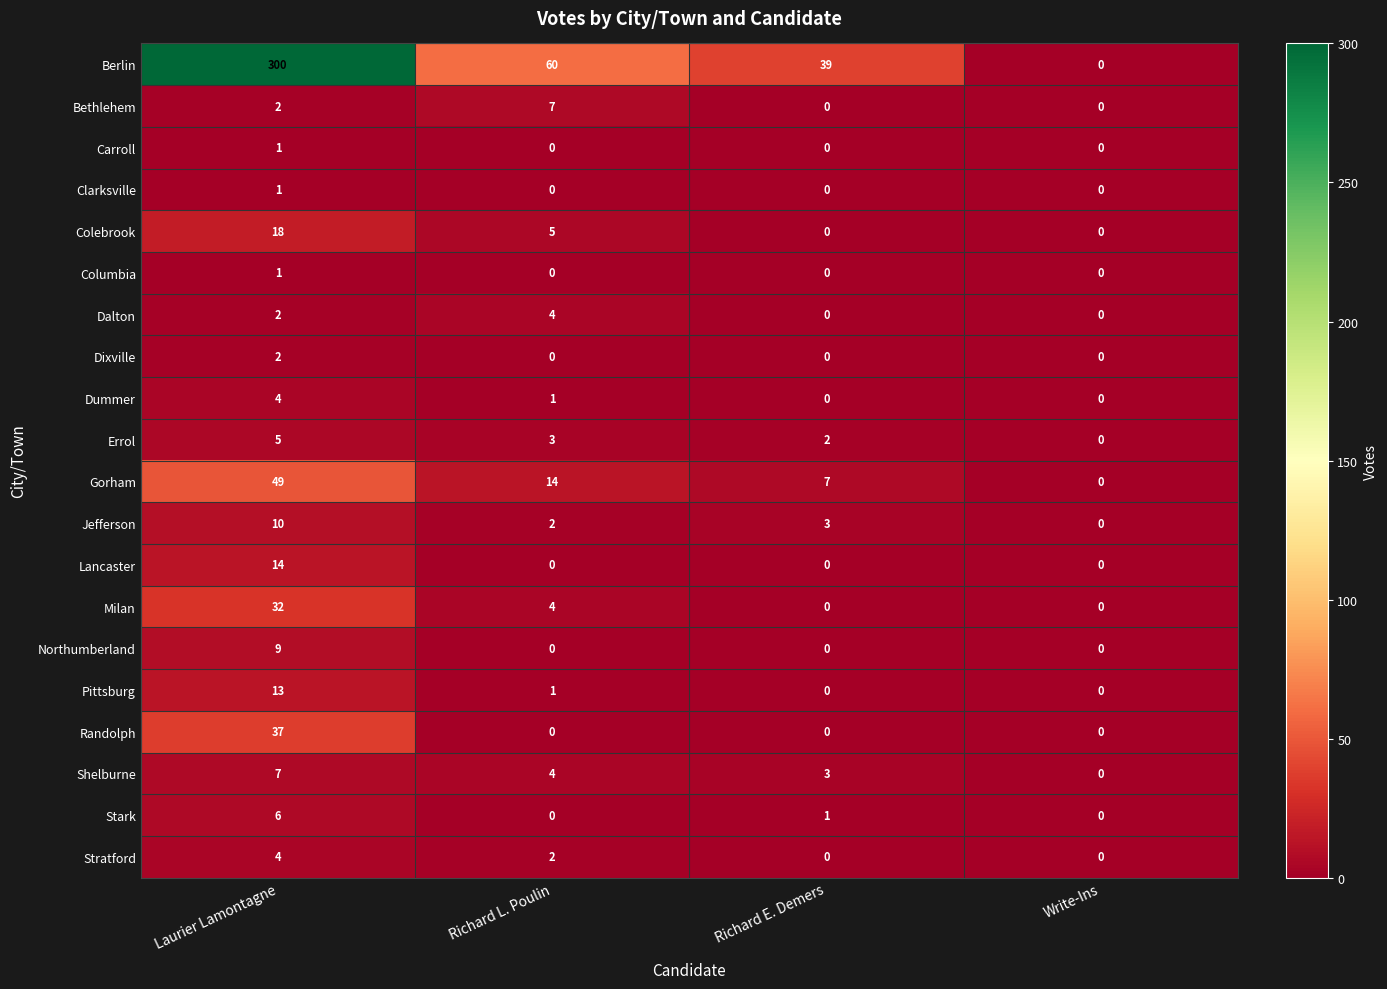

True or false: Stratford has a value of -3 at Write-Ins.

False